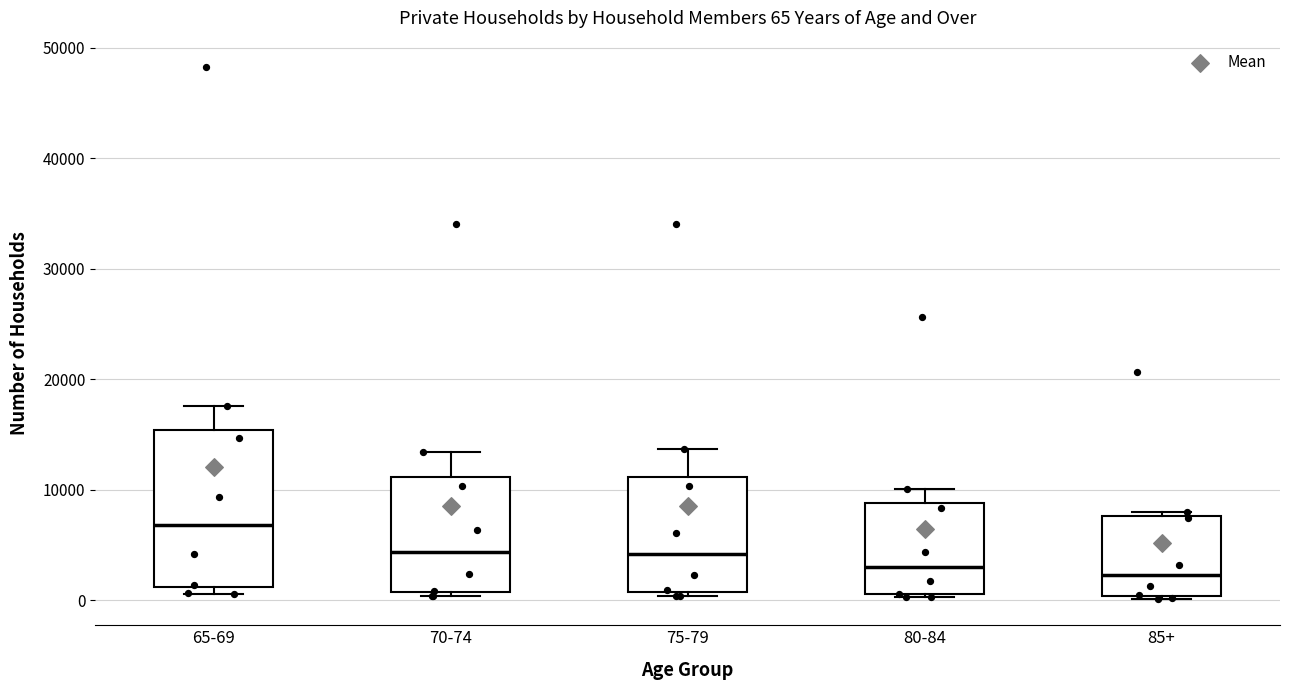

Which box is the tallest, from its lower edge to its upper edge?

65-69